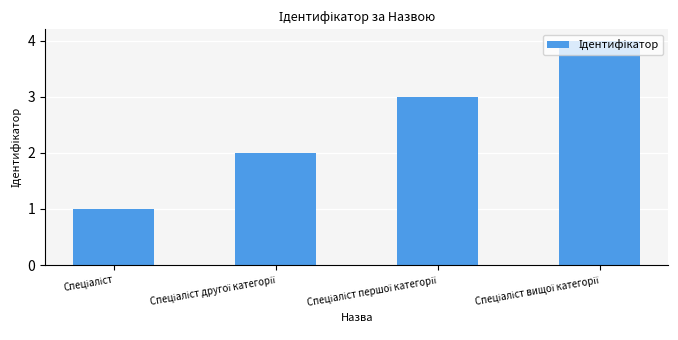

What is the difference between the maximum and minimum values?

3